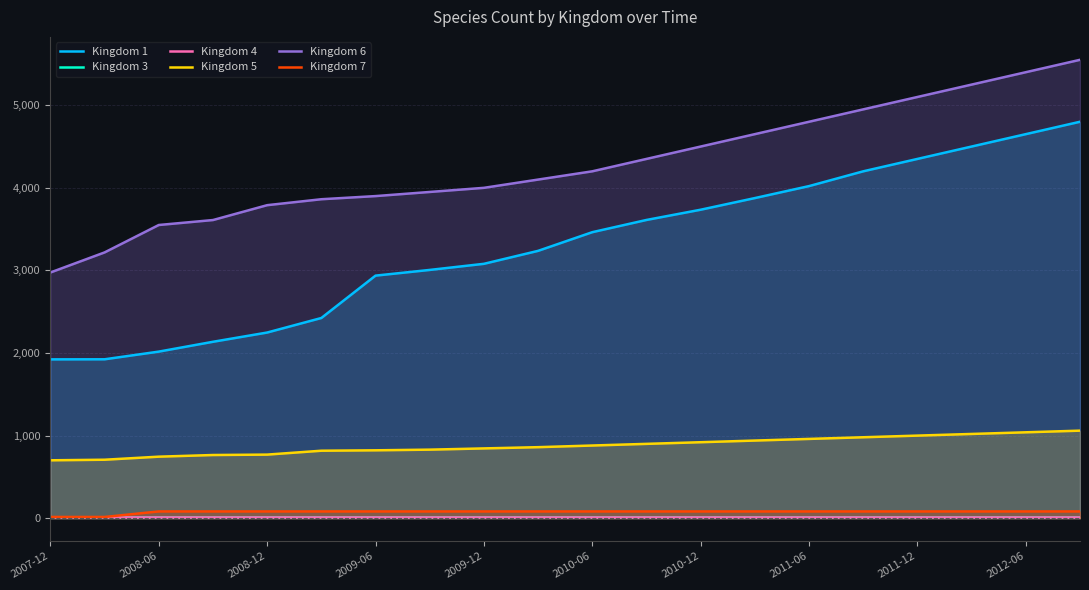

What is the lowest value of the Kingdom 4 series?

9